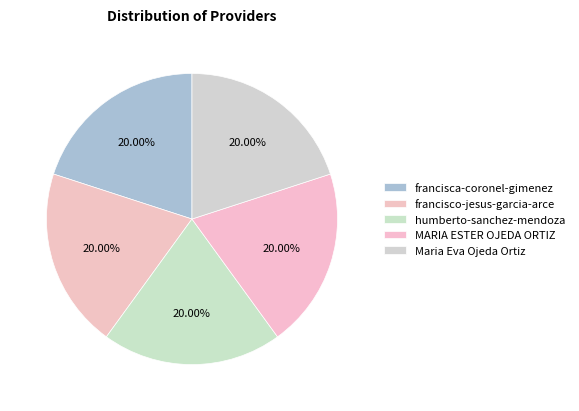

How much of the chart is everything except MARIA ESTER OJEDA ORTIZ?

80.0%